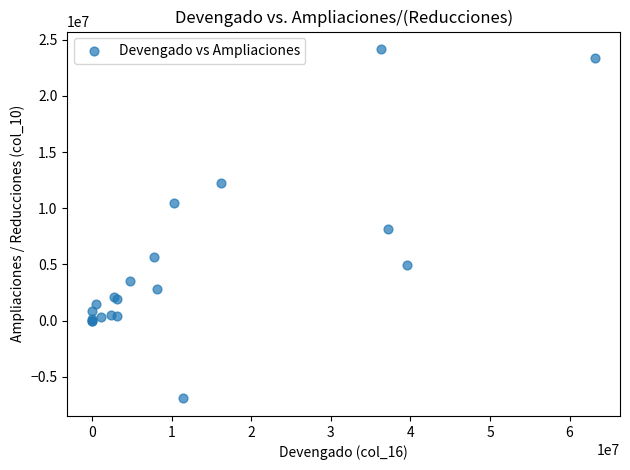

What Y value in the scatter plot is closest to 8620553?

8150680.6